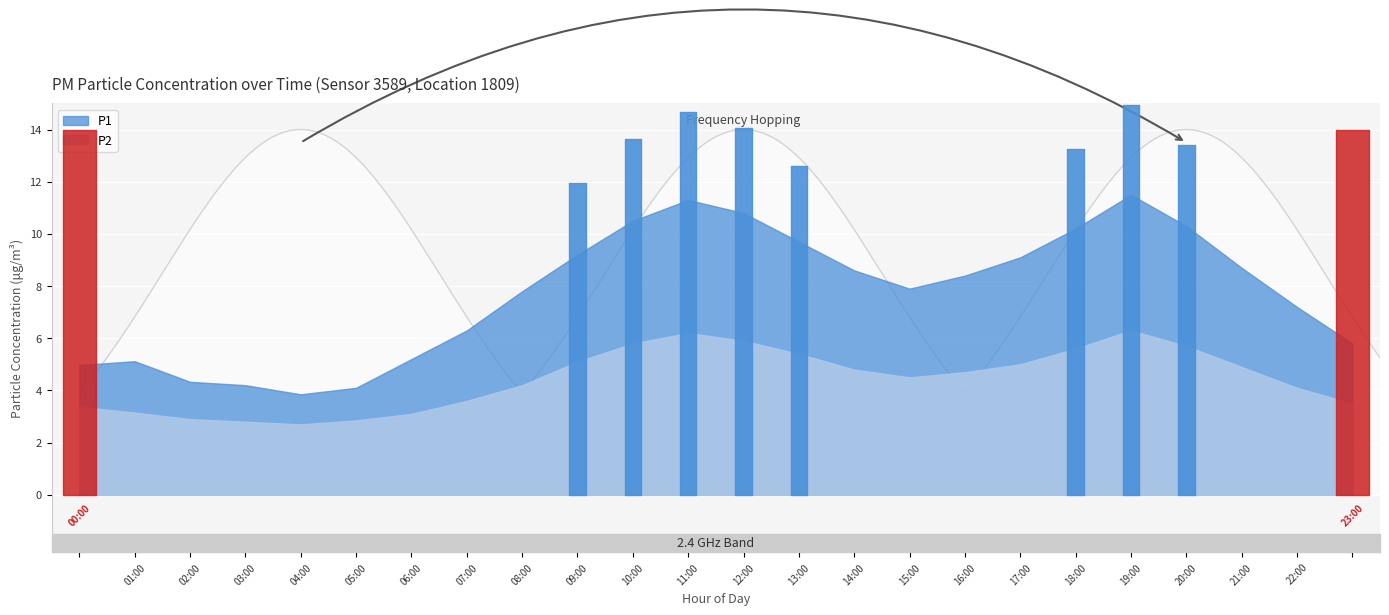

What is the sum of the P1 values at 09:00 and 16:00?

17.6